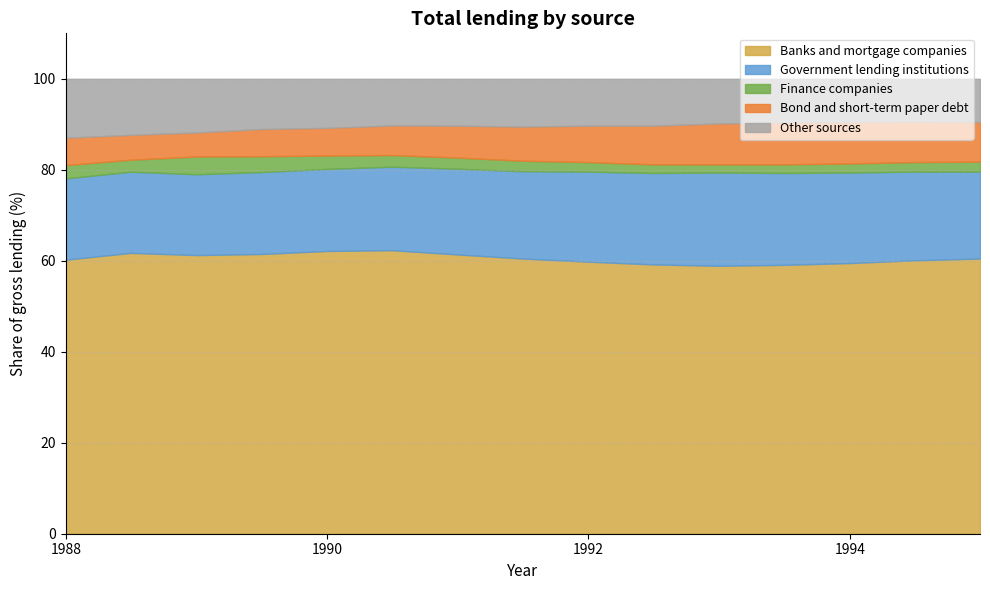

Reading left to right, what are all the values shown in this chart?

Banks and mortgage companies: 1987-12-31=60.2	1988-06-30=61.7	1988-12-31=61.3	1989-06-30=61.5	1989-12-31=62.2	1990-06-30=62.3	1990-12-31=61.4	1991-06-30=60.5	1991-12-31=59.8	1992-06-30=59.2	1992-12-31=58.9	1993-06-30=59.1	1993-12-31=59.5	1994-06-30=60.1	1994-12-31=60.5
Government lending institutions: 1987-12-31=17.9	1988-06-30=17.8	1988-12-31=17.8	1989-06-30=18.0	1989-12-31=18.0	1990-06-30=18.4	1990-12-31=18.8	1991-06-30=19.2	1991-12-31=19.8	1992-06-30=20.1	1992-12-31=20.5	1993-06-30=20.2	1993-12-31=19.9	1994-06-30=19.5	1994-12-31=19.1
Finance companies: 1987-12-31=2.9	1988-06-30=2.6	1988-12-31=3.9	1989-06-30=3.5	1989-12-31=2.9	1990-06-30=2.6	1990-12-31=2.5	1991-06-30=2.3	1991-12-31=2.1	1992-06-30=1.9	1992-12-31=1.8	1993-06-30=1.9	1993-12-31=2.0	1994-06-30=2.1	1994-12-31=2.2
Bond and short-term paper debt: 1987-12-31=6.0	1988-06-30=5.5	1988-12-31=5.3	1989-06-30=6.0	1989-12-31=6.1	1990-06-30=6.5	1990-12-31=7.0	1991-06-30=7.5	1991-12-31=8.0	1992-06-30=8.5	1992-12-31=9.0	1993-06-30=9.2	1993-12-31=9.1	1994-06-30=8.9	1994-12-31=8.7
Other sources: 1987-12-31=12.9	1988-06-30=12.3	1988-12-31=11.8	1989-06-30=11.0	1989-12-31=10.8	1990-06-30=10.2	1990-12-31=10.3	1991-06-30=10.5	1991-12-31=10.3	1992-06-30=10.3	1992-12-31=9.8	1993-06-30=9.6	1993-12-31=9.5	1994-06-30=9.4	1994-12-31=9.5